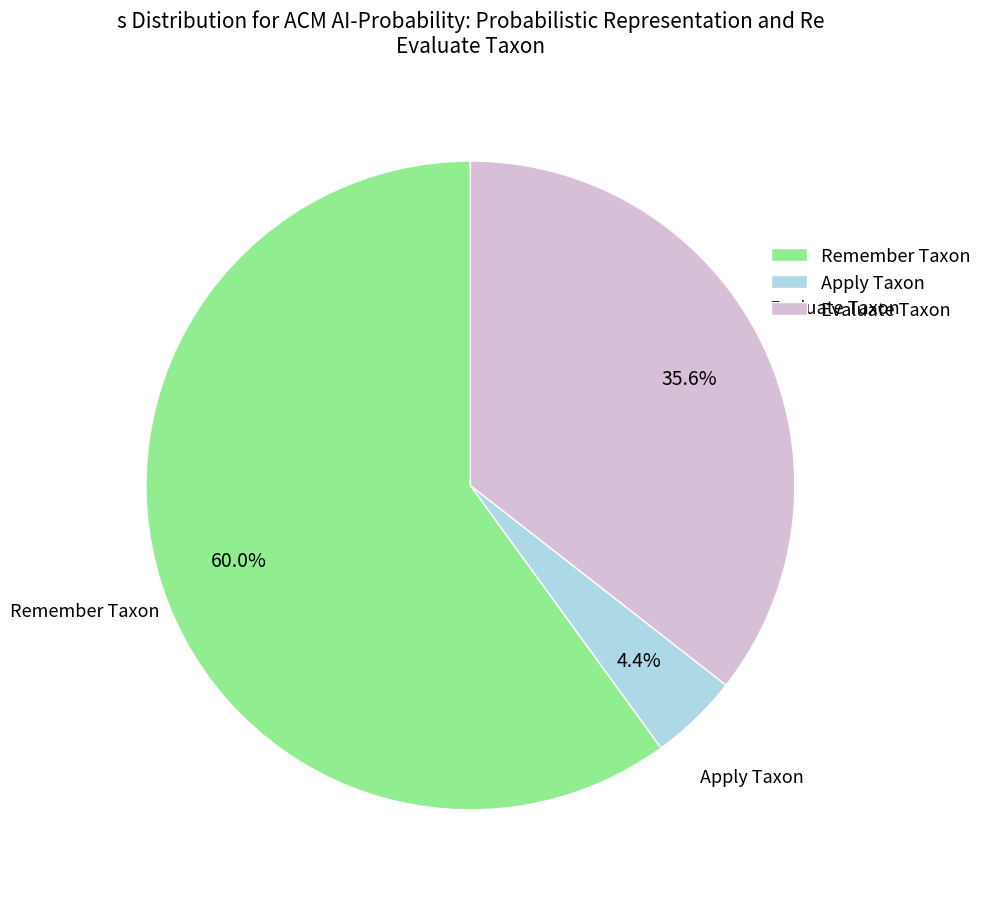

How many segments does this pie chart have?

3